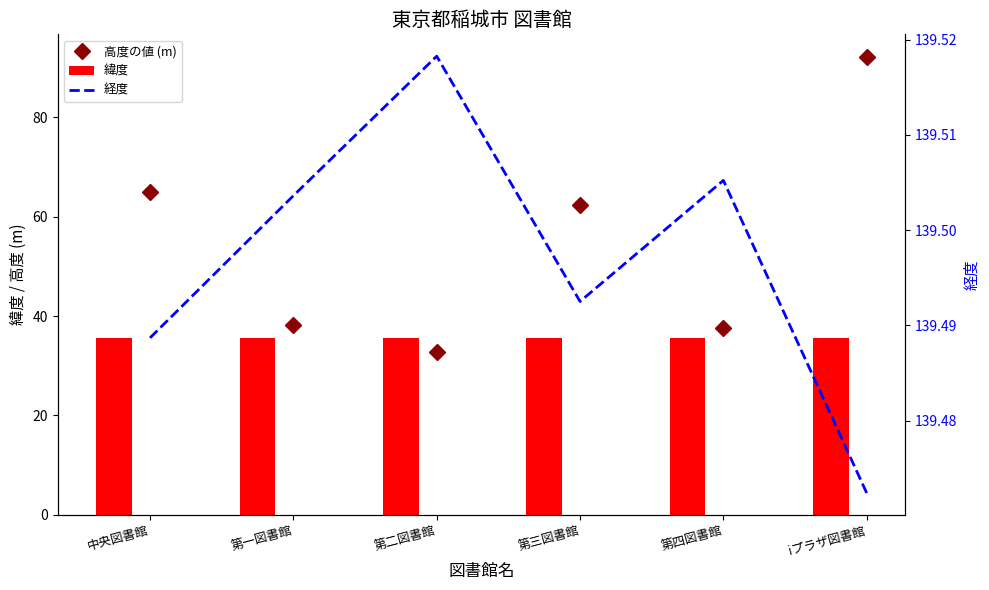

What is the label of the 4th bar from the left?

第三図書館